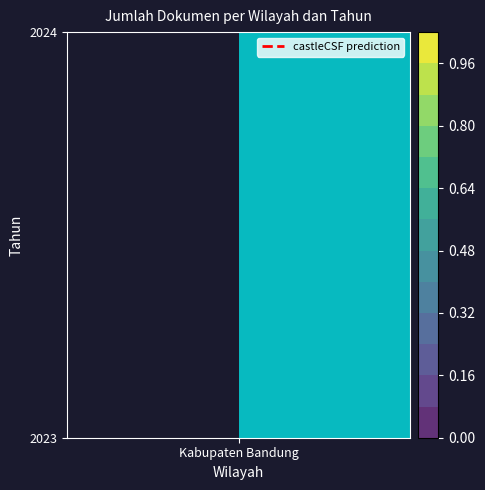

Between 0 and 1, which is larger?

1